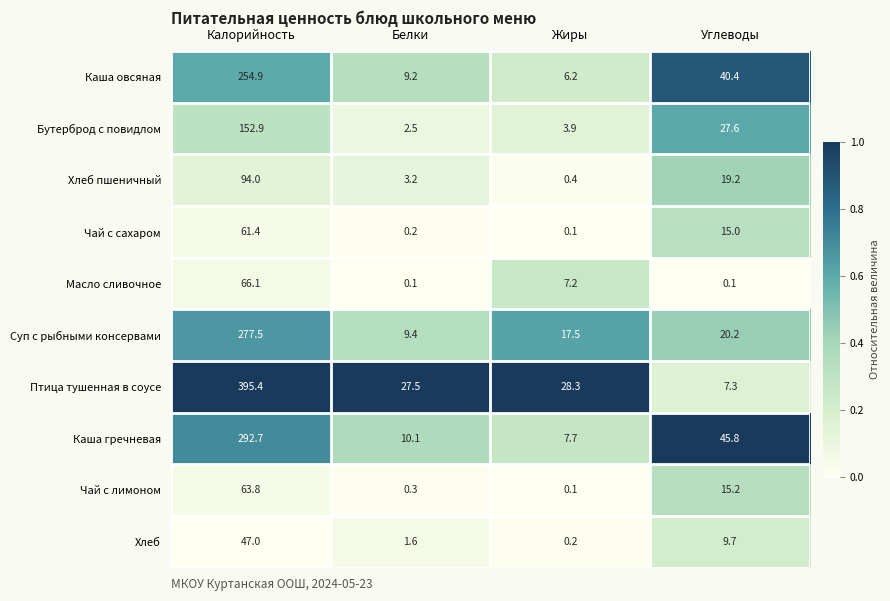

Which series has the largest total across all categories?

Птица тушенная в соусе